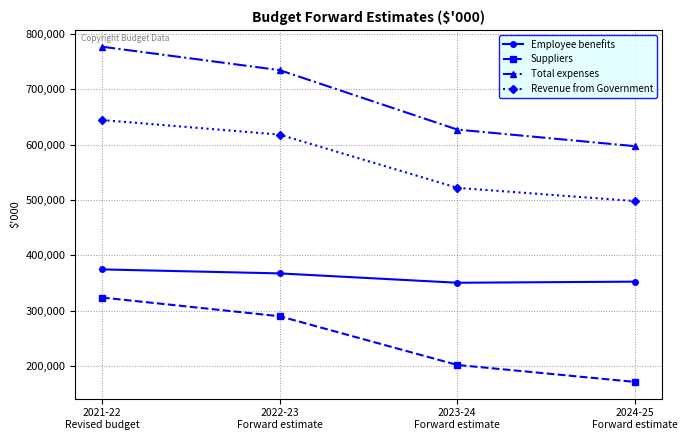

What is the maximum value for Revenue from Government?

644321